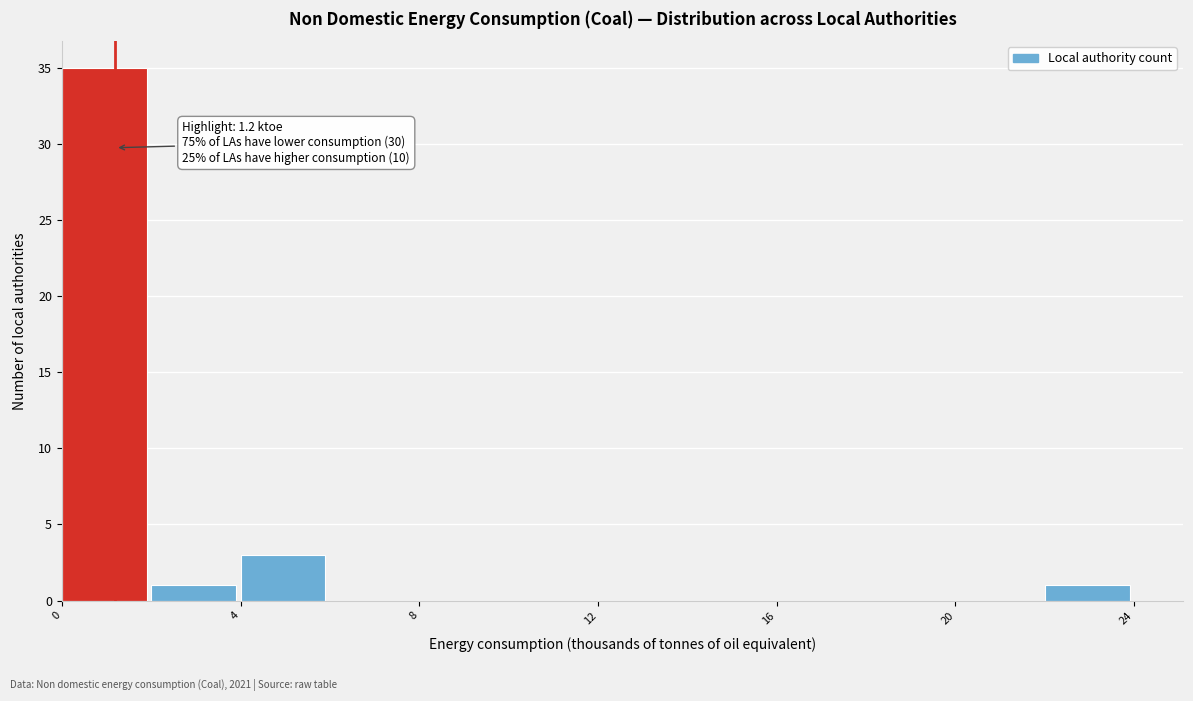

Over which range of the x-axis is the bar tallest?

0 to 2